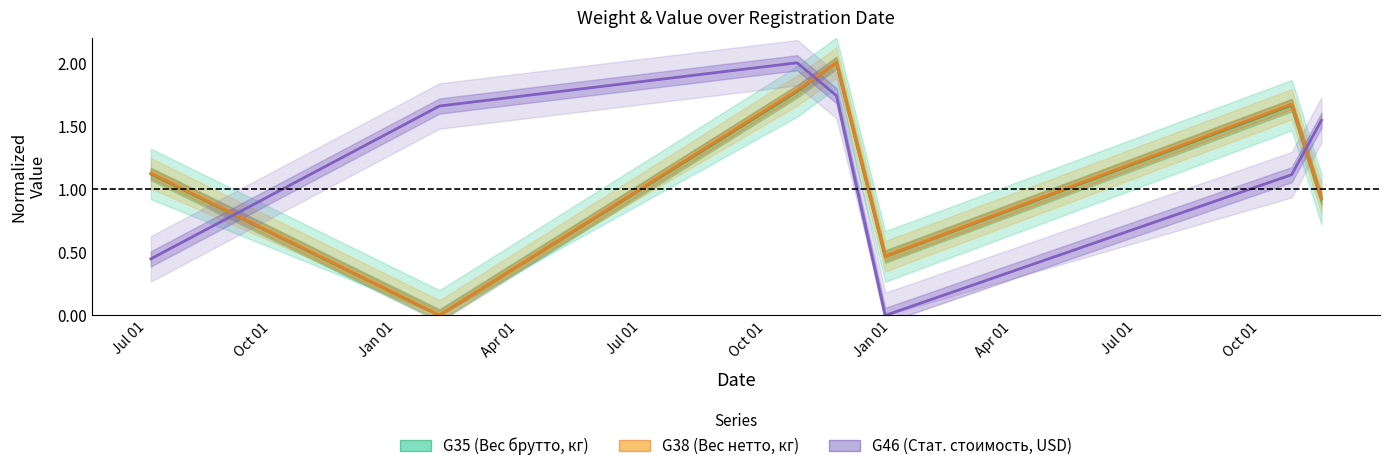

Is this an area chart (filled region under the line)?

No